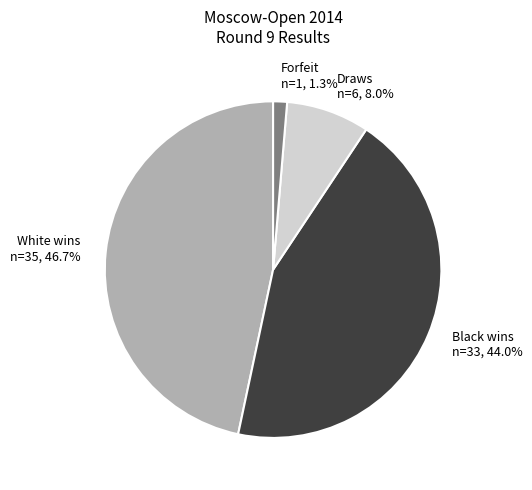

Does White wins n=35, 46.7% account for over 50% of the chart?

No